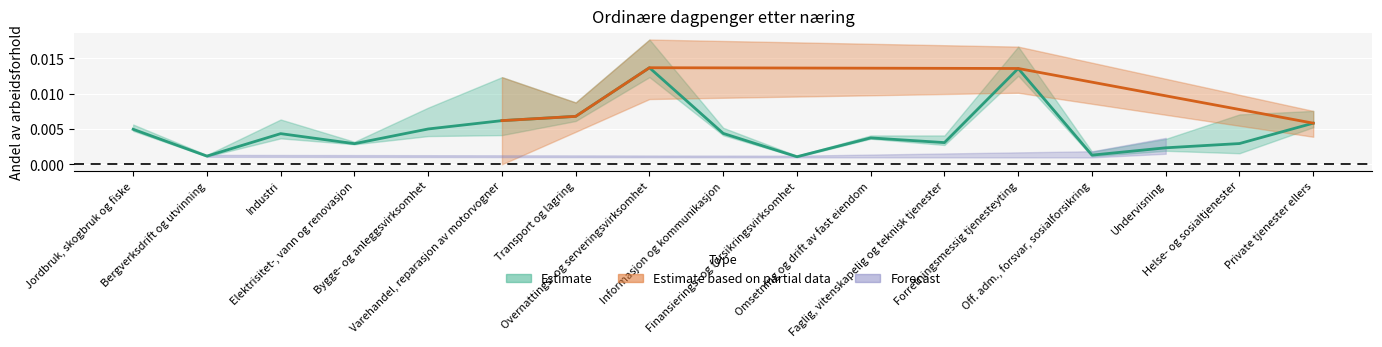

What position from the right is Elektrisitet-, vann og renovasjon?

14